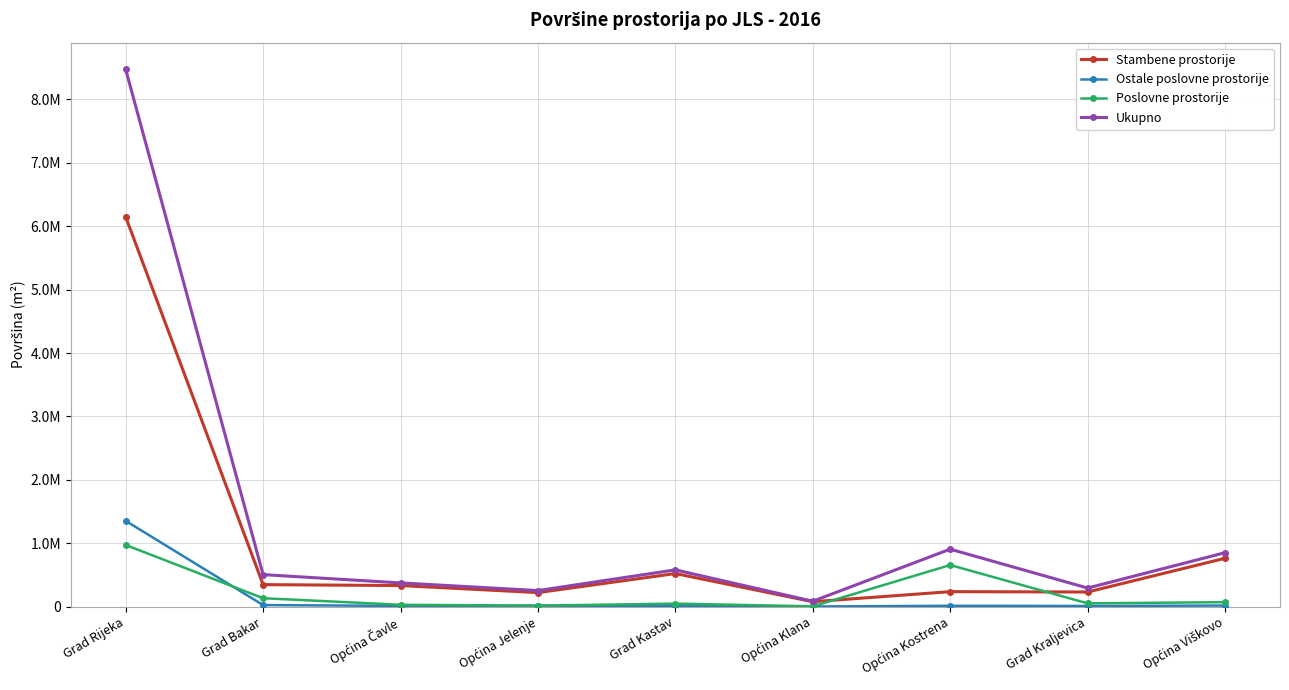

What are all the series names shown in the legend?

Stambene prostorije, Ostale poslovne prostorije, Poslovne prostorije, Ukupno